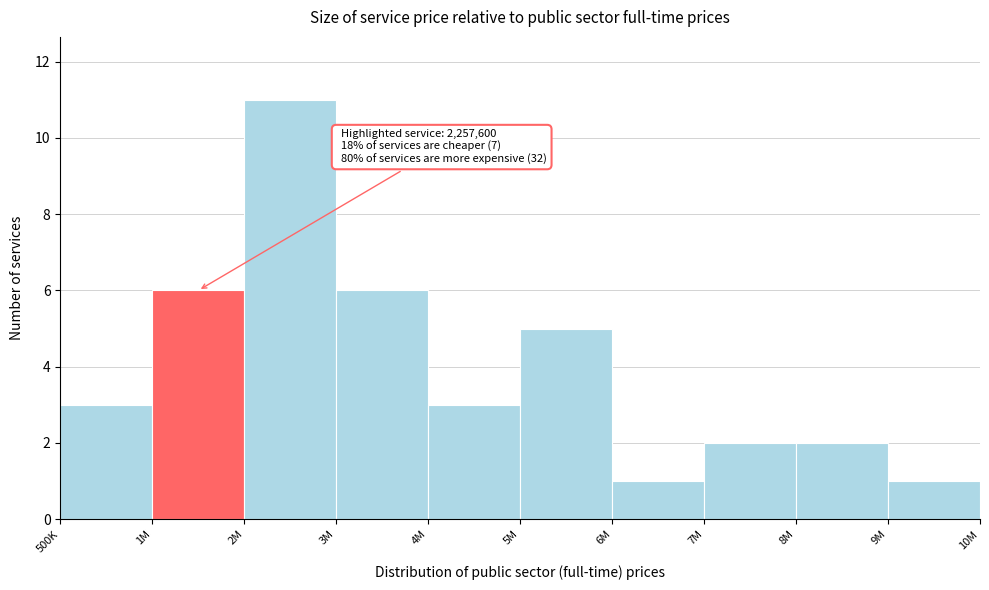

Reading left to right, what are all the values shown in this chart?

3	6	11	6	3	5	1	2	2	1